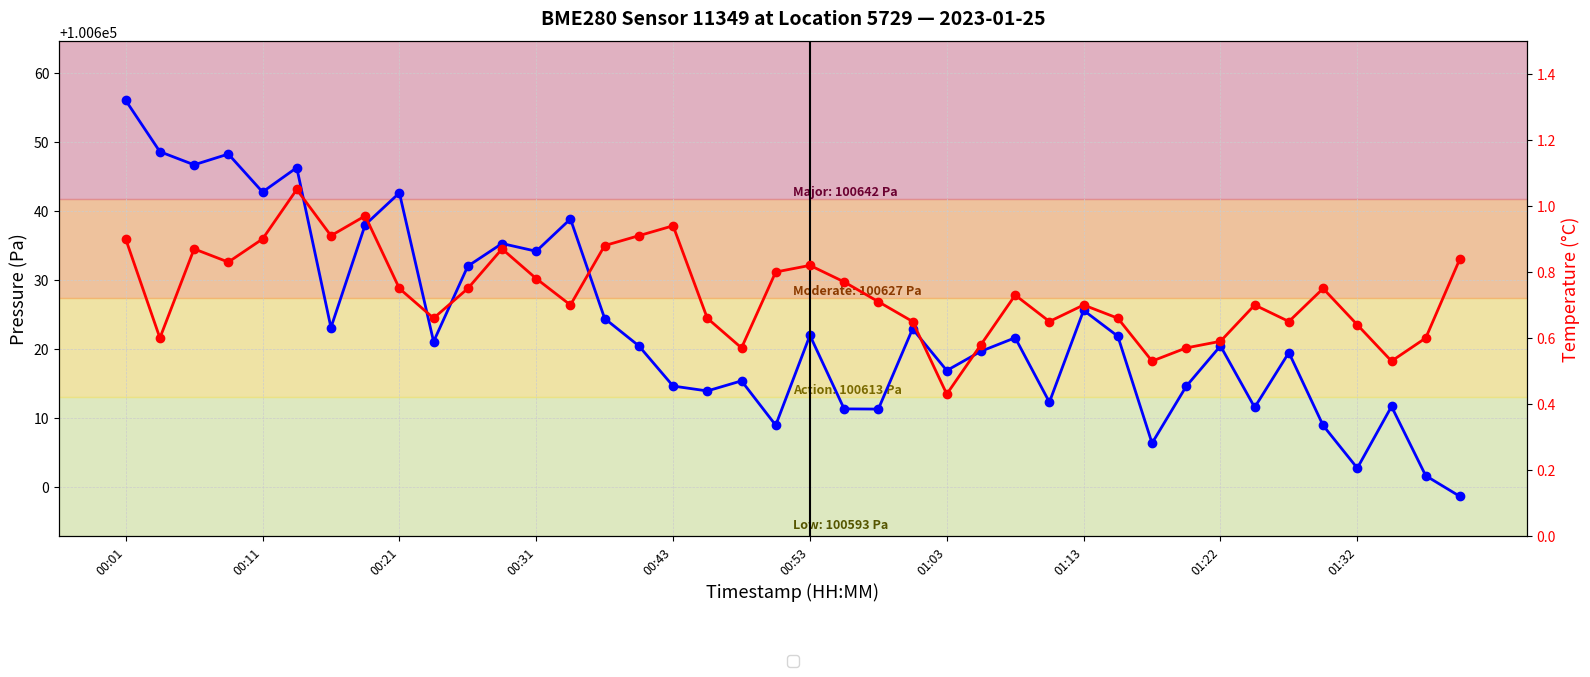

Does the chart display data point markers on the line(s)?

Yes